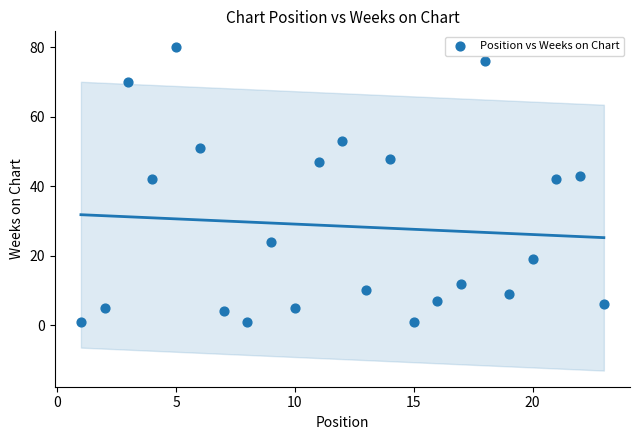

What is the range of X values (max minus min)?

22